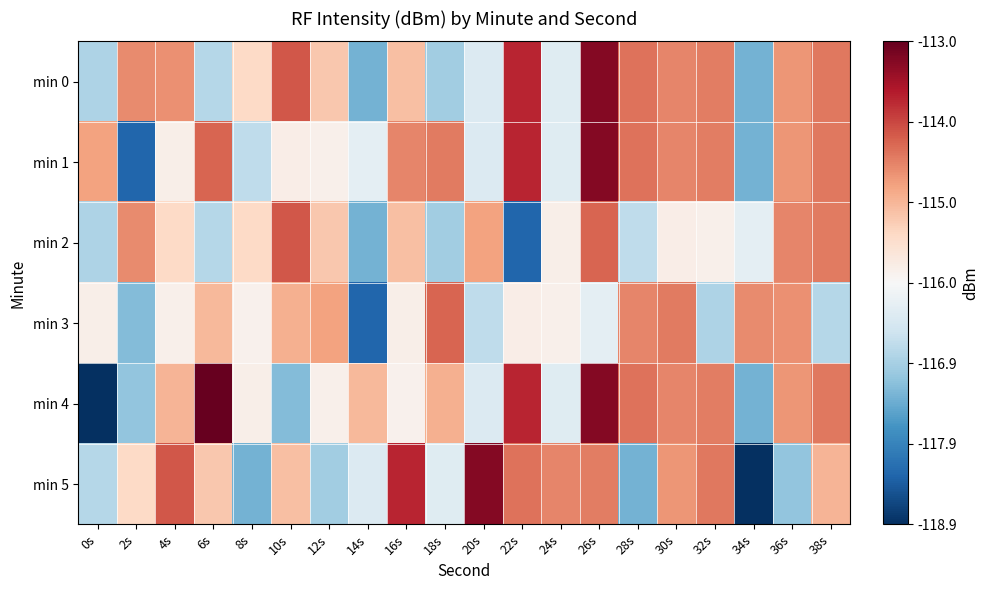

Which category has the lowest value across all series?

0s